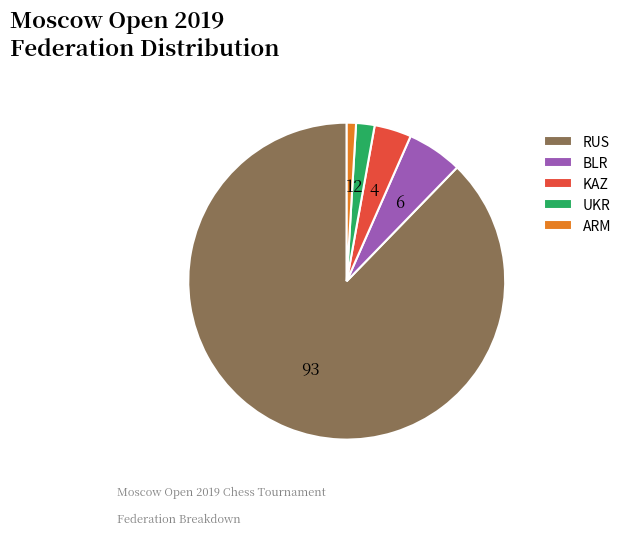

Do BLR and UKR together represent more than half of the pie?

No